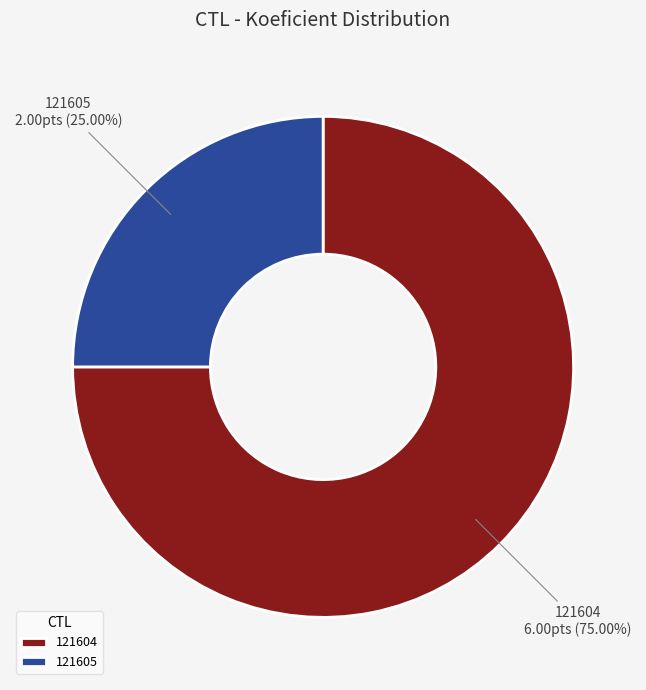

What is the total percentage of 121605 and 121604?

100.0%